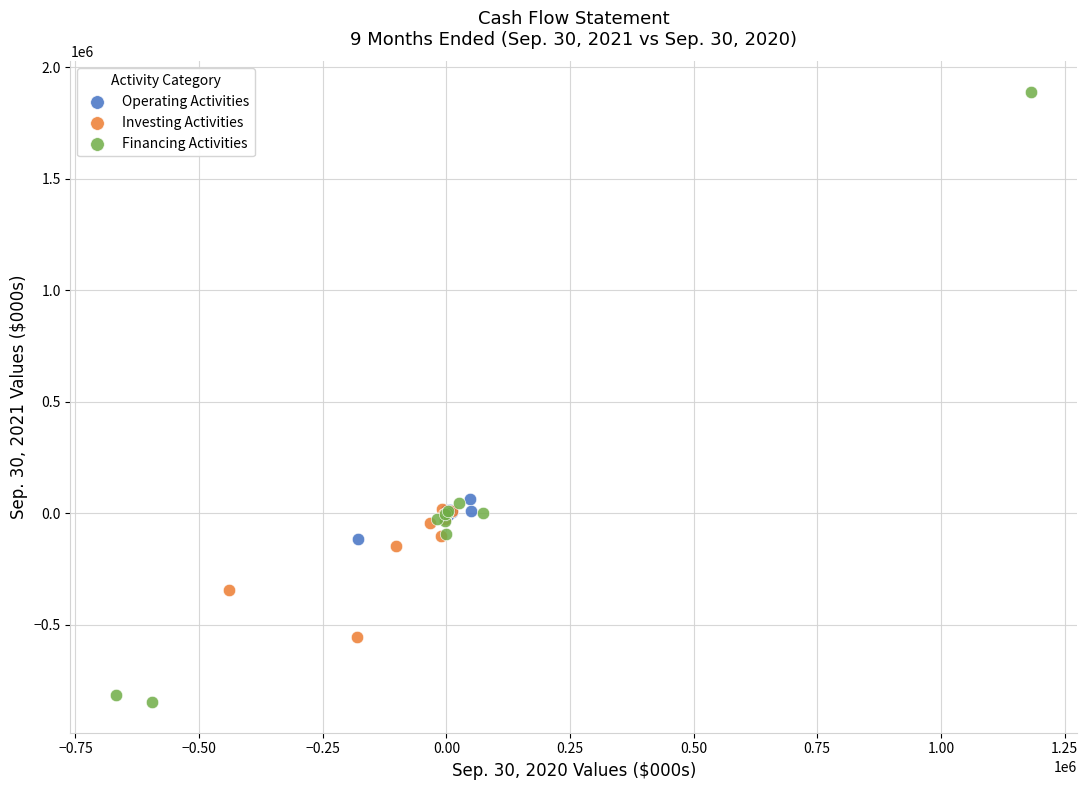

Which series has the widest spread of Y values?

Financing Activities